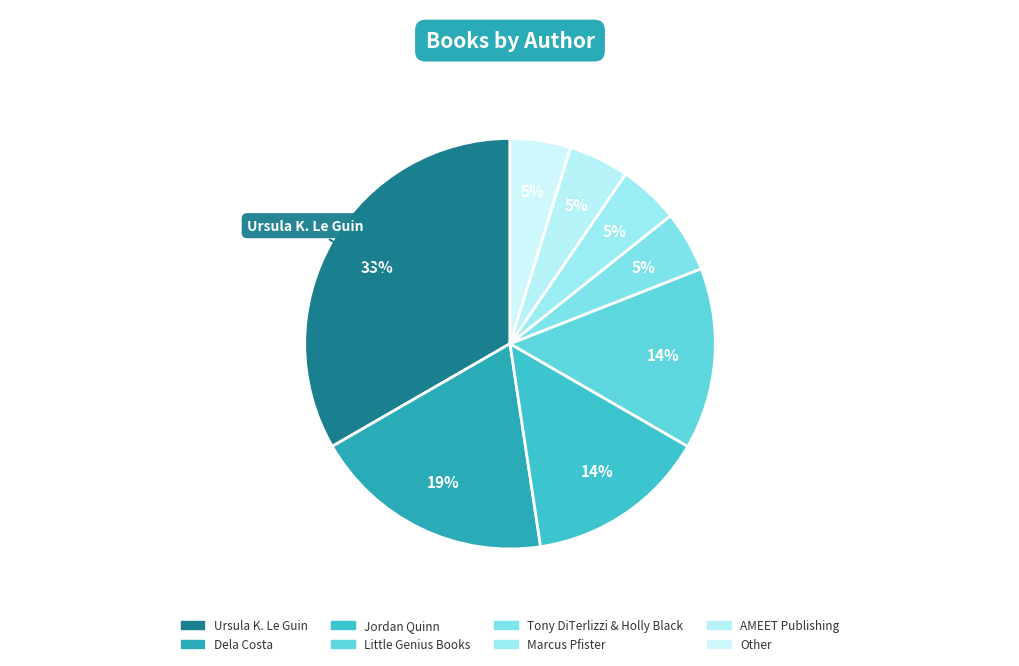

To the nearest percent, what percentage of the pie is Other?

5%